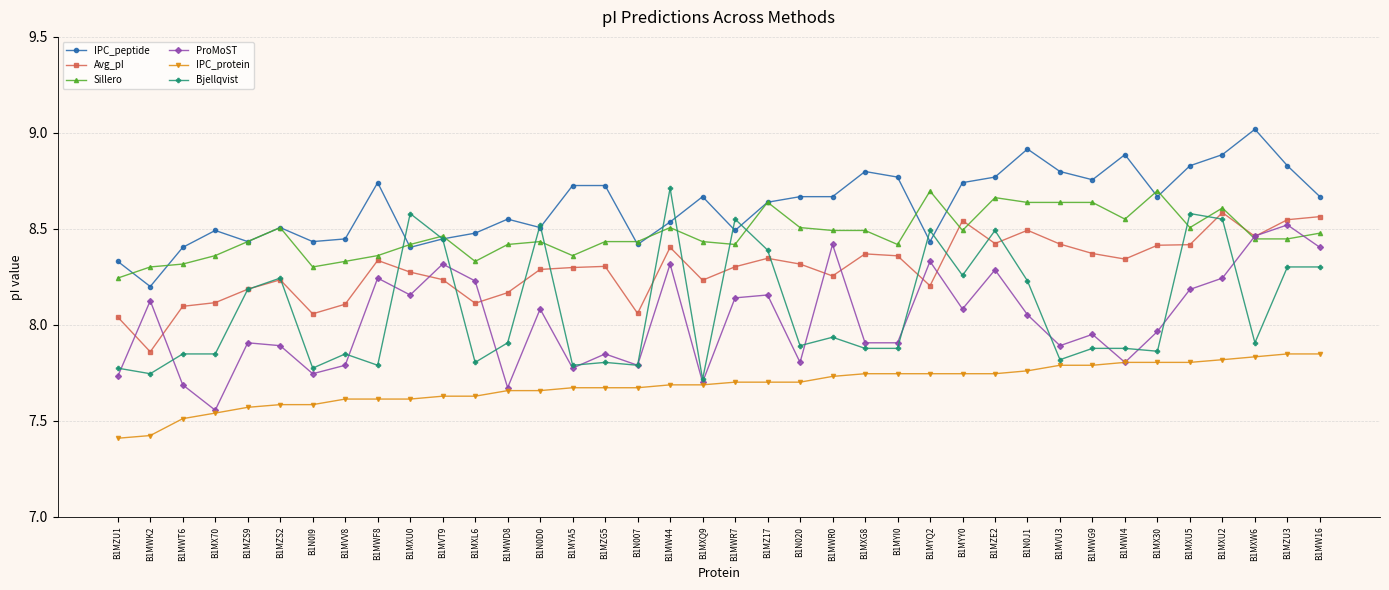

Which label corresponds to the largest value in the chart?

B1MXW6